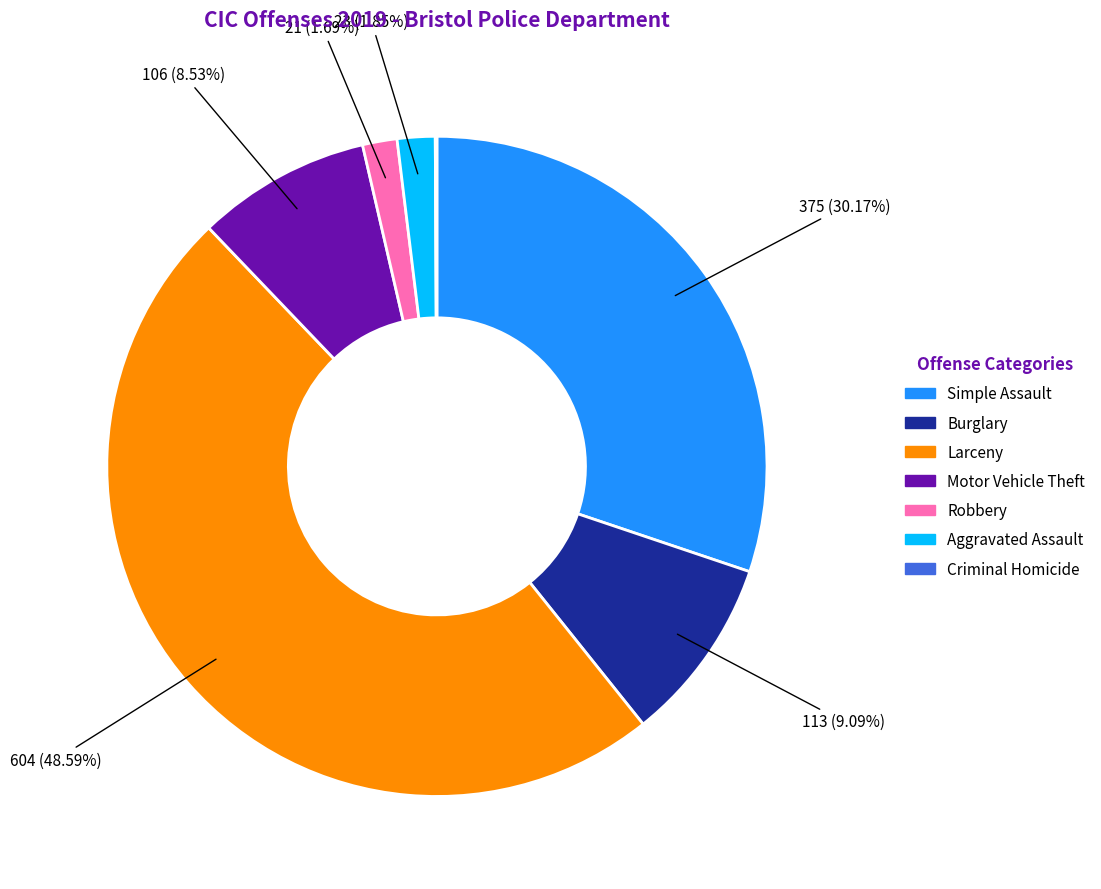

Combined, what portion of the pie is Robbery and Burglary?

10.8%